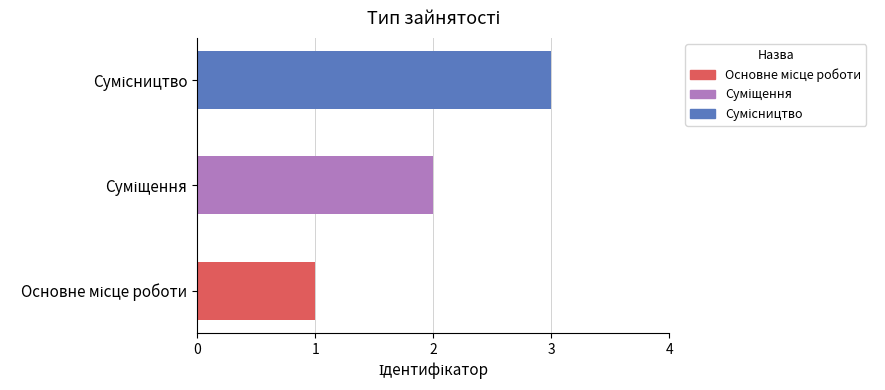

What is the smallest value displayed?

1